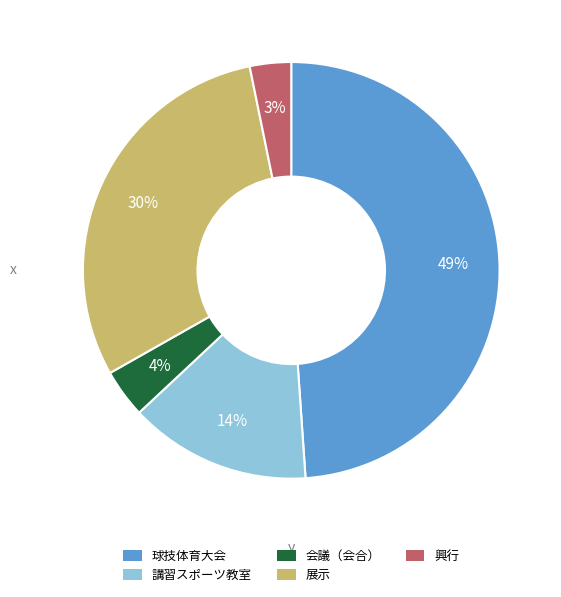

Do 会議（会合） and 球技体育大会 together represent more than half of the pie?

Yes